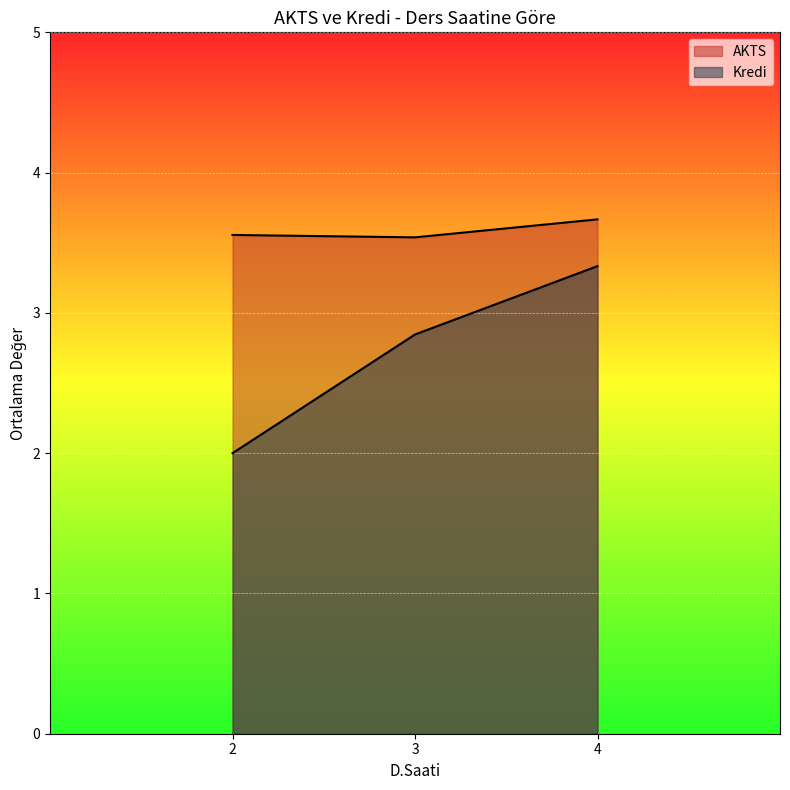

Which has a higher value, 3 or 2?

2